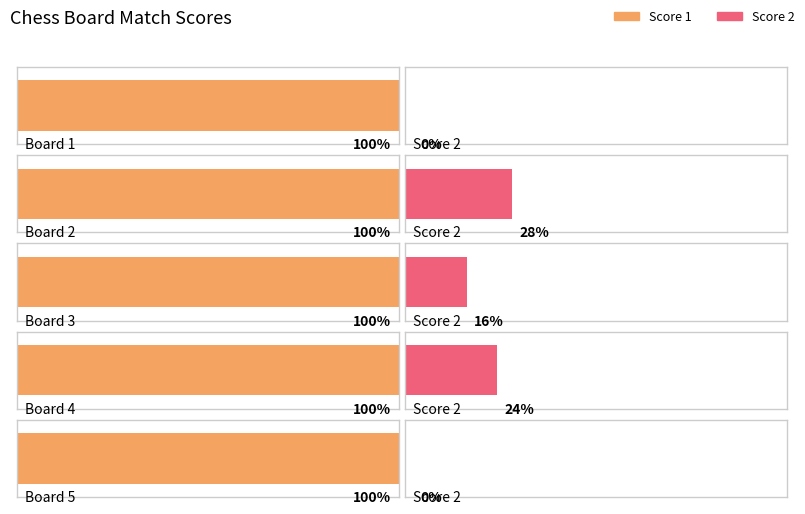

List the series in order of their overall mean, lowest first.

Score 2, Score 1